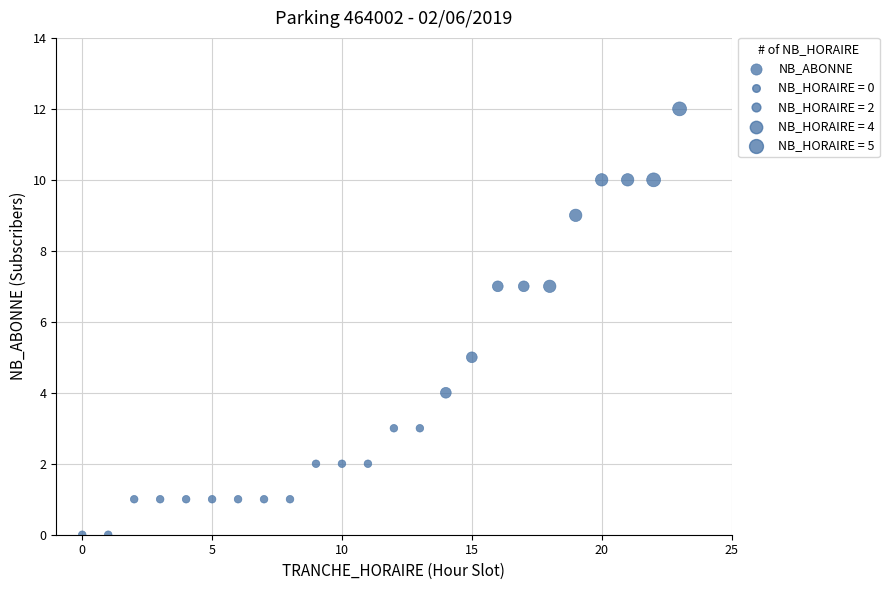

What is the range of X values (max minus min)?

23